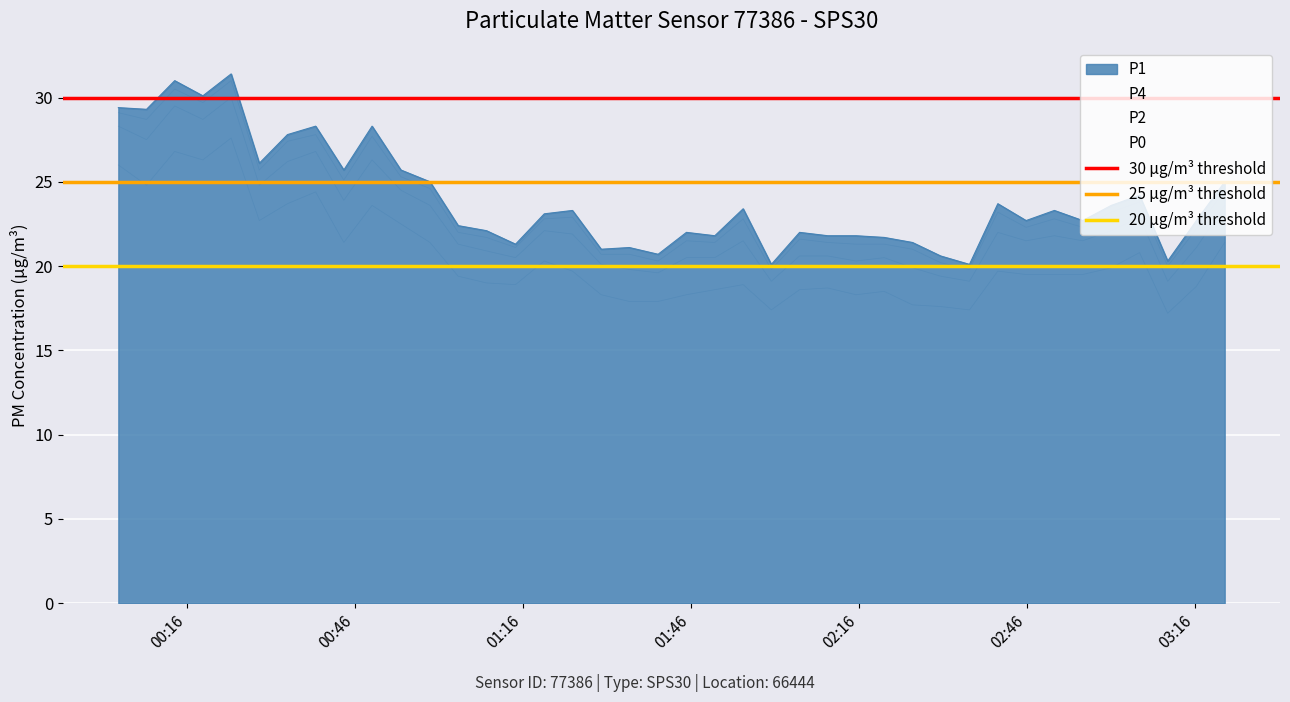

List the labels in order of 30 µg/m³ threshold value, smallest first.

00:16, 00:46